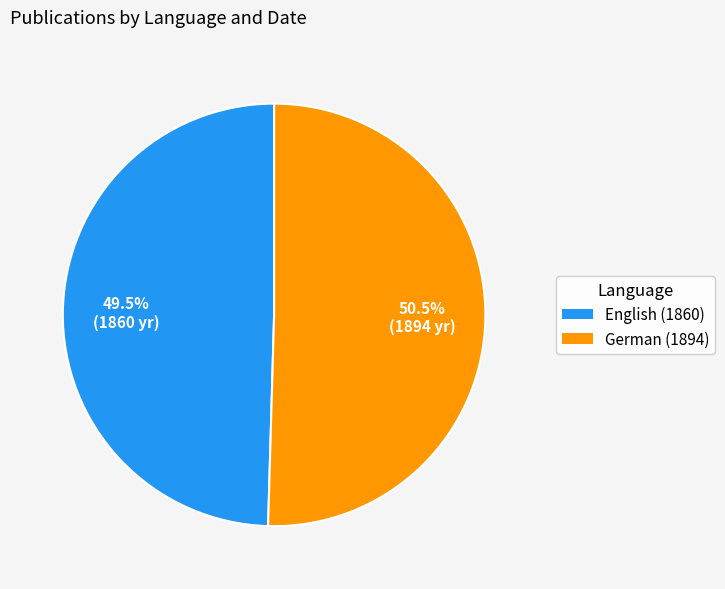

Count the number of slices in the pie.

2